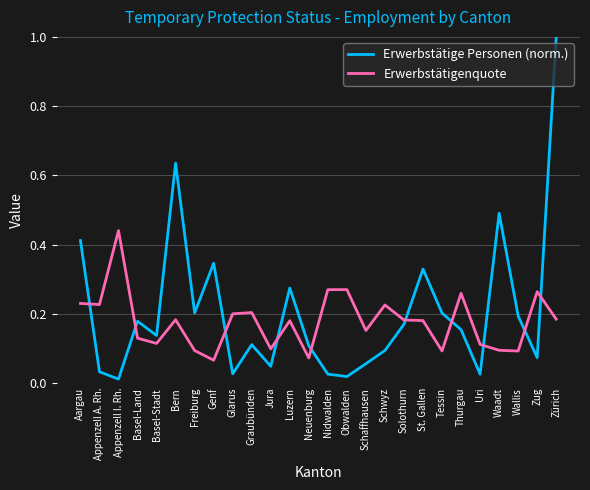

Which series has the largest range (max minus min)?

Erwerbstätige Personen (norm.)